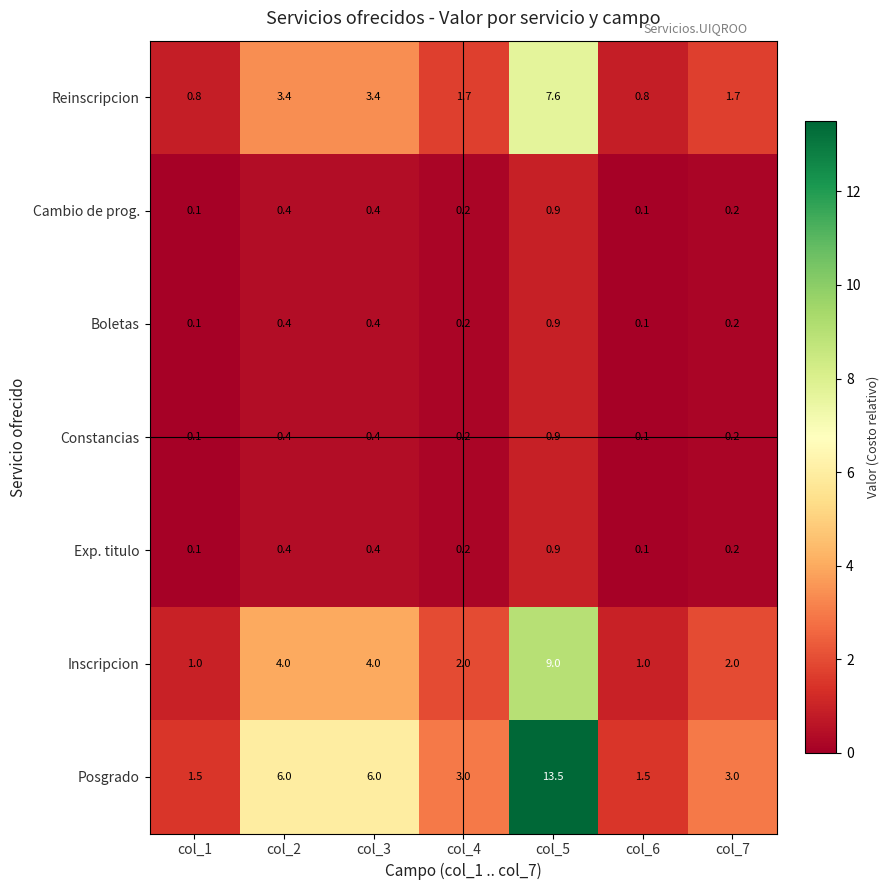

What is the total value across all series at col_5?

33.7